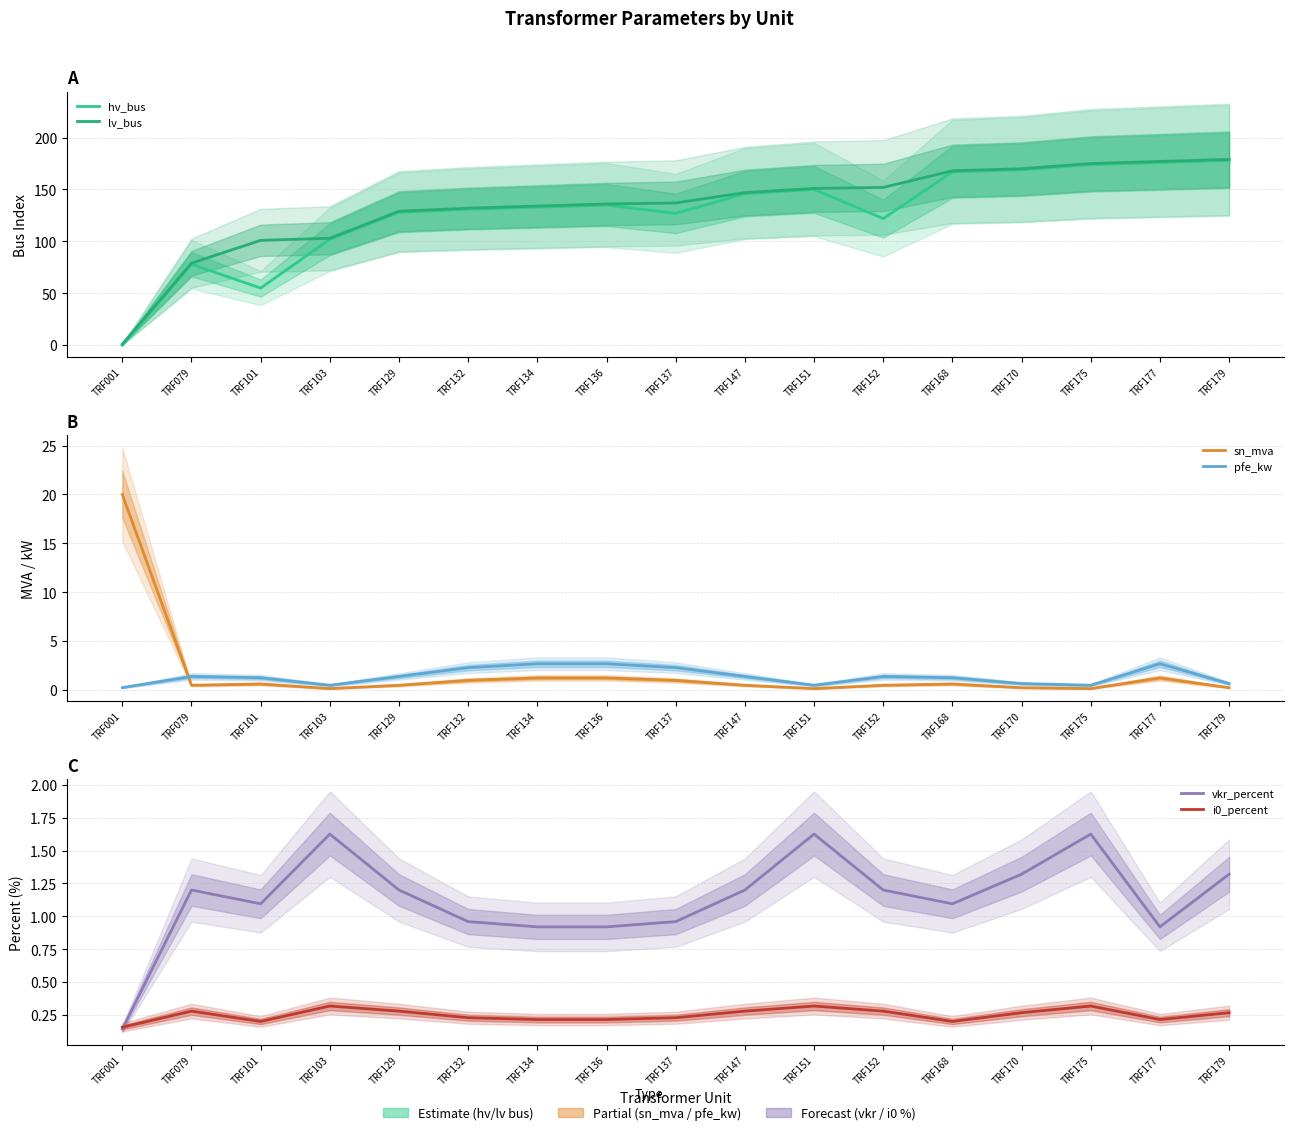

Reading left to right, extract all data points from this chart.

hv_bus: 0.0	78.0	55.0	102.0	128.0	131.0	133.0	135.0	127.0	146.0	150.0	122.0	167.0	169.0	174.0	176.0	178.0
lv_bus: 1.0	79.0	101.0	103.0	129.0	132.0	134.0	136.0	137.0	147.0	151.0	152.0	168.0	170.0	175.0	177.0	179.0
sn_mva: 20.0	0.5	0.6	0.2	0.5	1.0	1.2	1.2	1.0	0.5	0.2	0.5	0.6	0.2	0.2	1.2	0.2
pfe_kw: 0.3	1.4	1.3	0.5	1.4	2.3	2.7	2.7	2.3	1.4	0.5	1.4	1.3	0.7	0.5	2.7	0.7
vkr_percent: 0.1	1.2	1.1	1.6	1.2	1.0	0.9	0.9	1.0	1.2	1.6	1.2	1.1	1.3	1.6	0.9	1.3
i0_percent: 0.2	0.3	0.2	0.3	0.3	0.2	0.2	0.2	0.2	0.3	0.3	0.3	0.2	0.3	0.3	0.2	0.3